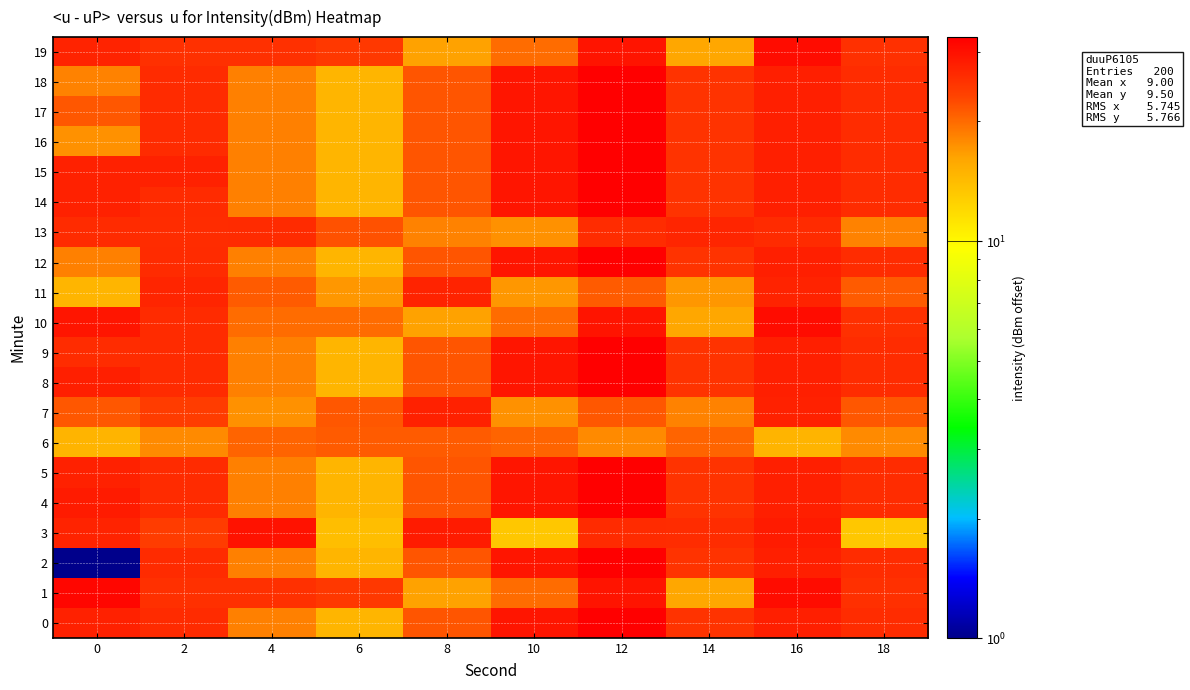

Which series has the largest range (max minus min)?

row_2